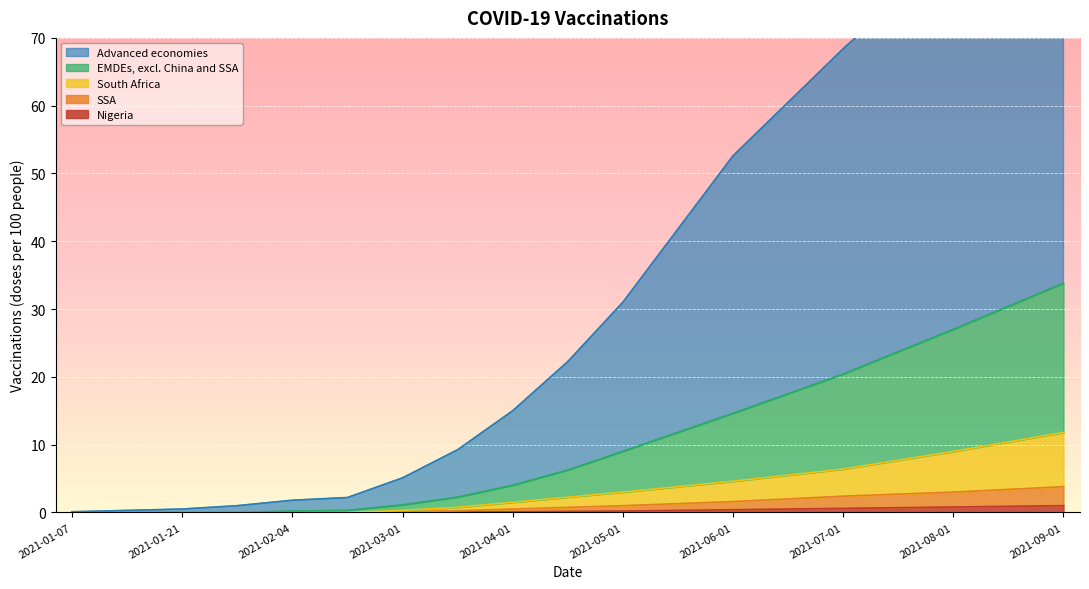

Reading right to left, what are all the values shown in this chart?

Advanced economies: 2021-09-01=93.8	2021-08-15=88.4	2021-08-01=82.0	2021-07-15=75.7	2021-07-01=68.4	2021-06-15=60.5	2021-06-01=52.6	2021-05-15=41.8	2021-05-01=31.0	2021-04-15=22.2	2021-04-01=15.0	2021-03-15=9.2	2021-03-01=5.1	2021-02-08=2.2	2021-02-04=1.8	2021-01-28=1.0	2021-01-21=0.5	2021-01-14=0.3	2021-01-07=0.1
EMDEs, excl. China and SSA: 2021-09-01=33.8	2021-08-15=30.4	2021-08-01=27.0	2021-07-15=23.7	2021-07-01=20.4	2021-06-15=17.5	2021-06-01=14.6	2021-05-15=11.8	2021-05-01=9.0	2021-04-15=6.2	2021-04-01=4.0	2021-03-15=2.2	2021-03-01=1.1	2021-02-08=0.3	2021-02-04=0.2	2021-01-28=0.0	2021-01-21=0.0	2021-01-14=0.0	2021-01-07=0.0
South Africa: 2021-09-01=11.8	2021-08-15=10.4	2021-08-01=9.0	2021-07-15=7.7	2021-07-01=6.4	2021-06-15=5.5	2021-06-01=4.6	2021-05-15=3.8	2021-05-01=3.0	2021-04-15=2.2	2021-04-01=1.5	2021-03-15=0.8	2021-03-01=0.3	2021-02-08=0.0	2021-02-04=0.0	2021-01-28=0.0	2021-01-21=0.0	2021-01-14=0.0	2021-01-07=0.0
Nigeria: 2021-09-01=1.0	2021-08-15=0.9	2021-08-01=0.8	2021-07-15=0.7	2021-07-01=0.6	2021-06-15=0.5	2021-06-01=0.4	2021-05-15=0.3	2021-05-01=0.2	2021-04-15=0.1	2021-04-01=0.1	2021-03-15=0.1	2021-03-01=0.0	2021-02-08=0.0	2021-02-04=0.0	2021-01-28=0.0	2021-01-21=0.0	2021-01-14=0.0	2021-01-07=0.0
SSA: 2021-09-01=3.8	2021-08-15=3.4	2021-08-01=3.0	2021-07-15=2.7	2021-07-01=2.4	2021-06-15=2.0	2021-06-01=1.6	2021-05-15=1.3	2021-05-01=1.0	2021-04-15=0.8	2021-04-01=0.5	2021-03-15=0.2	2021-03-01=0.1	2021-02-08=0.0	2021-02-04=0.0	2021-01-28=0.0	2021-01-21=0.0	2021-01-14=0.0	2021-01-07=0.0